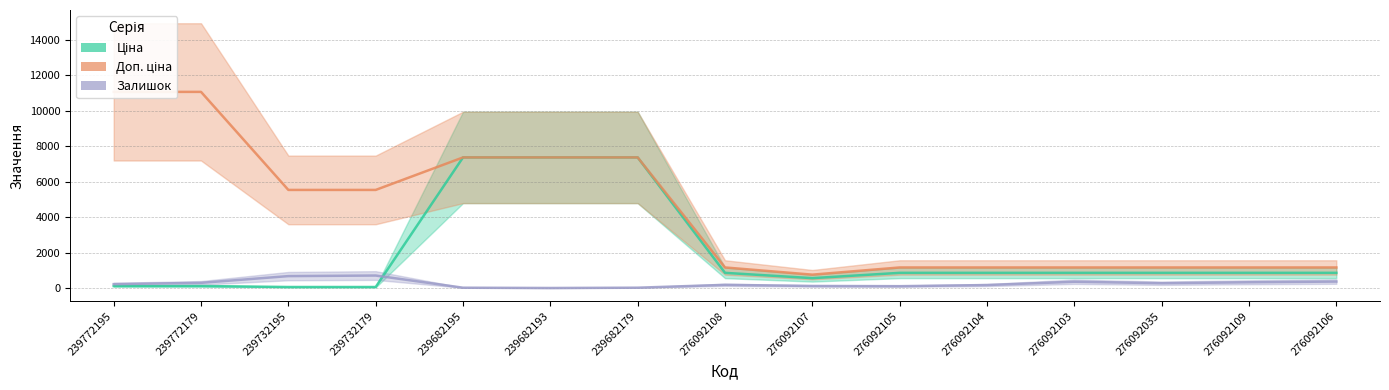

What is the total value across all series at 239732179?

6285.3